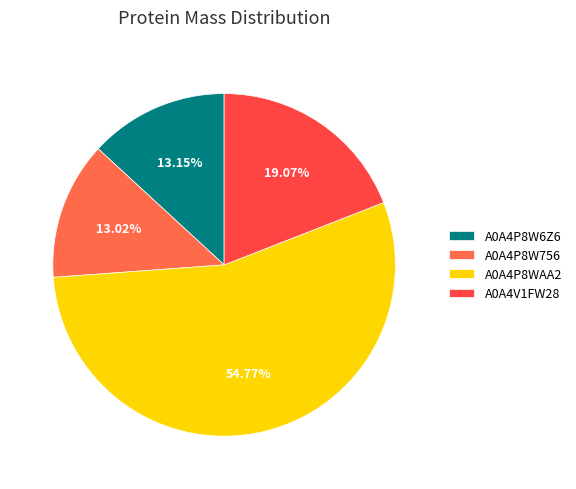

How many slices are in this pie chart?

4